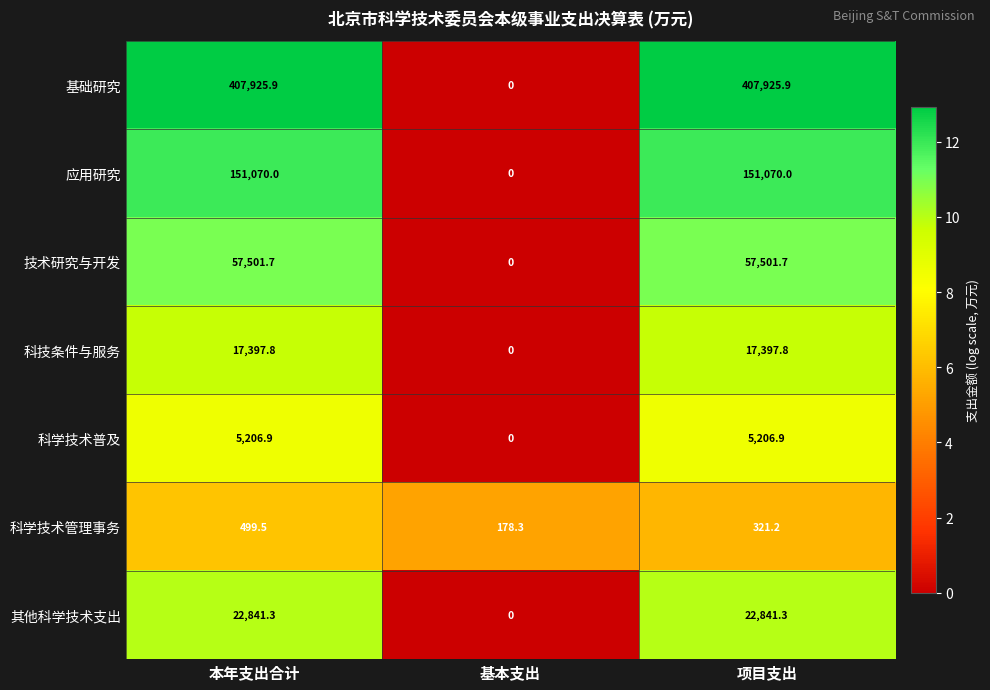

What is the approximate value of 科技条件与服务 at 项目支出?

17397.8